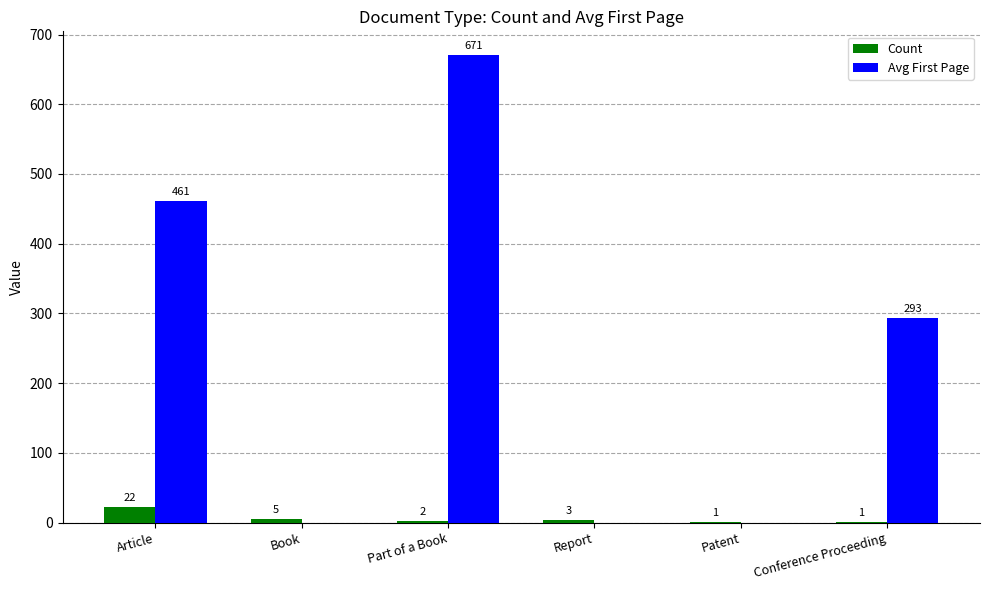

What is the total value across all series at Part of a Book?

673